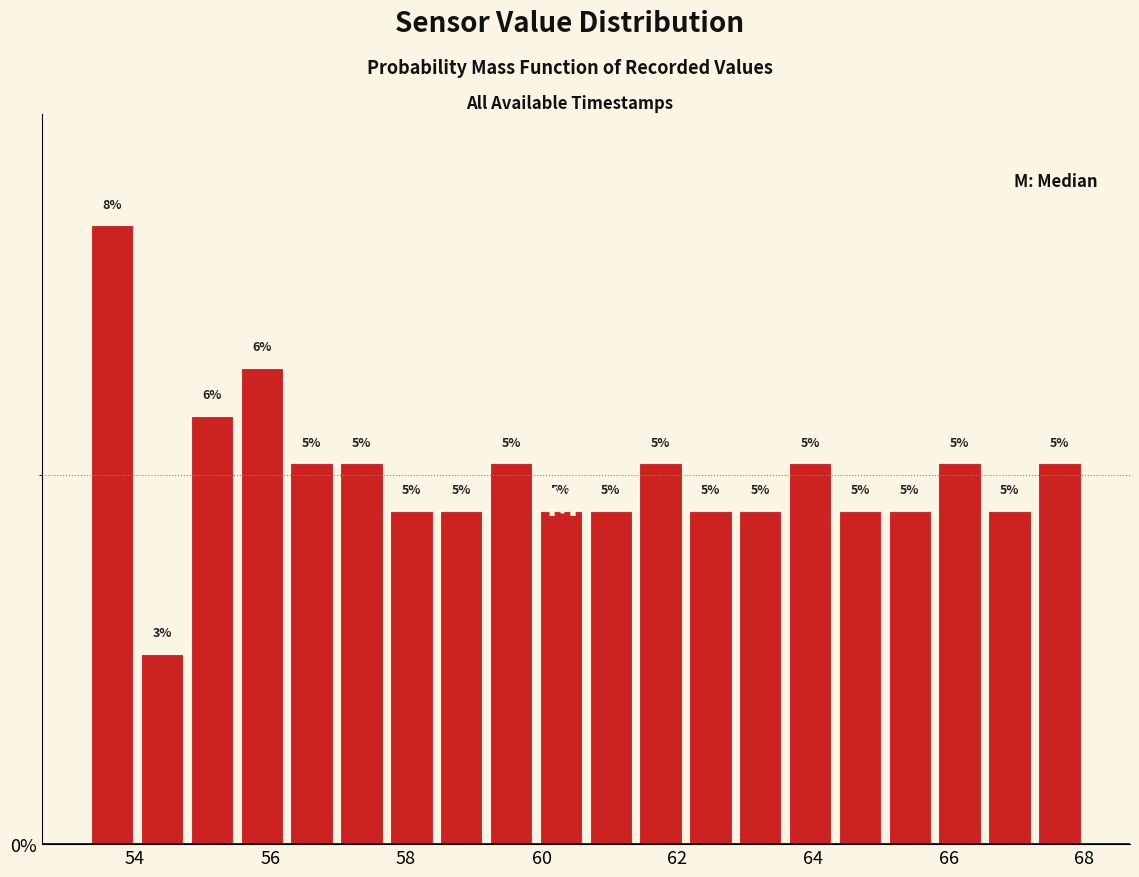

Read against the x-axis, roughly where is the centre of the tallest bar?

53.6